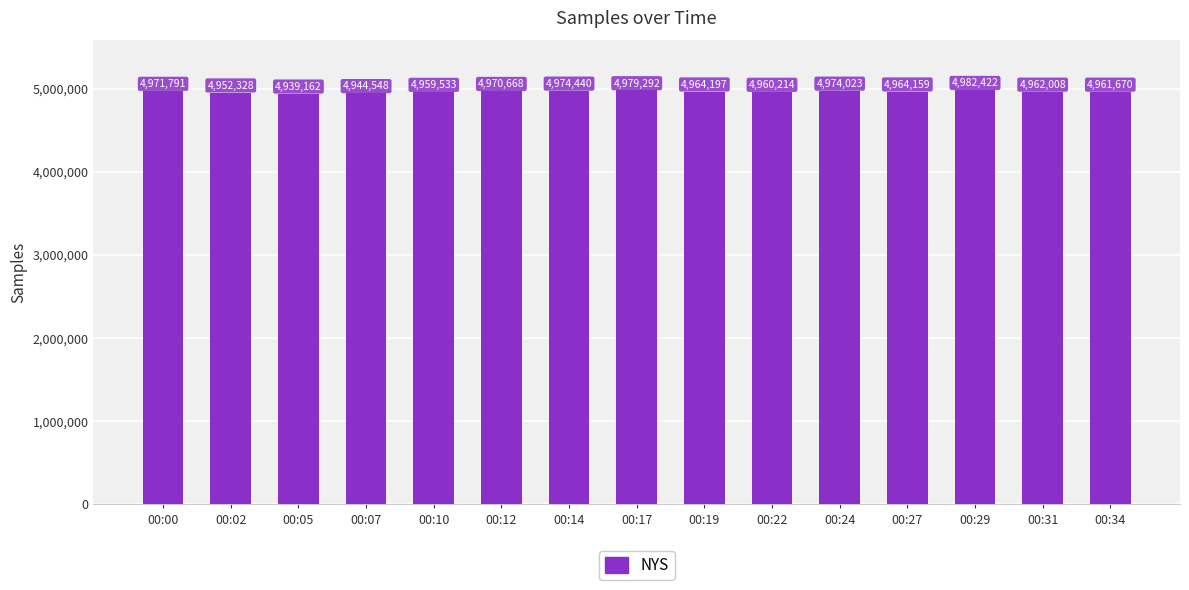

Rank the categories by value from highest to lowest.

00:29, 00:17, 00:14, 00:24, 00:00, 00:12, 00:19, 00:27, 00:31, 00:34, 00:22, 00:10, 00:02, 00:07, 00:05